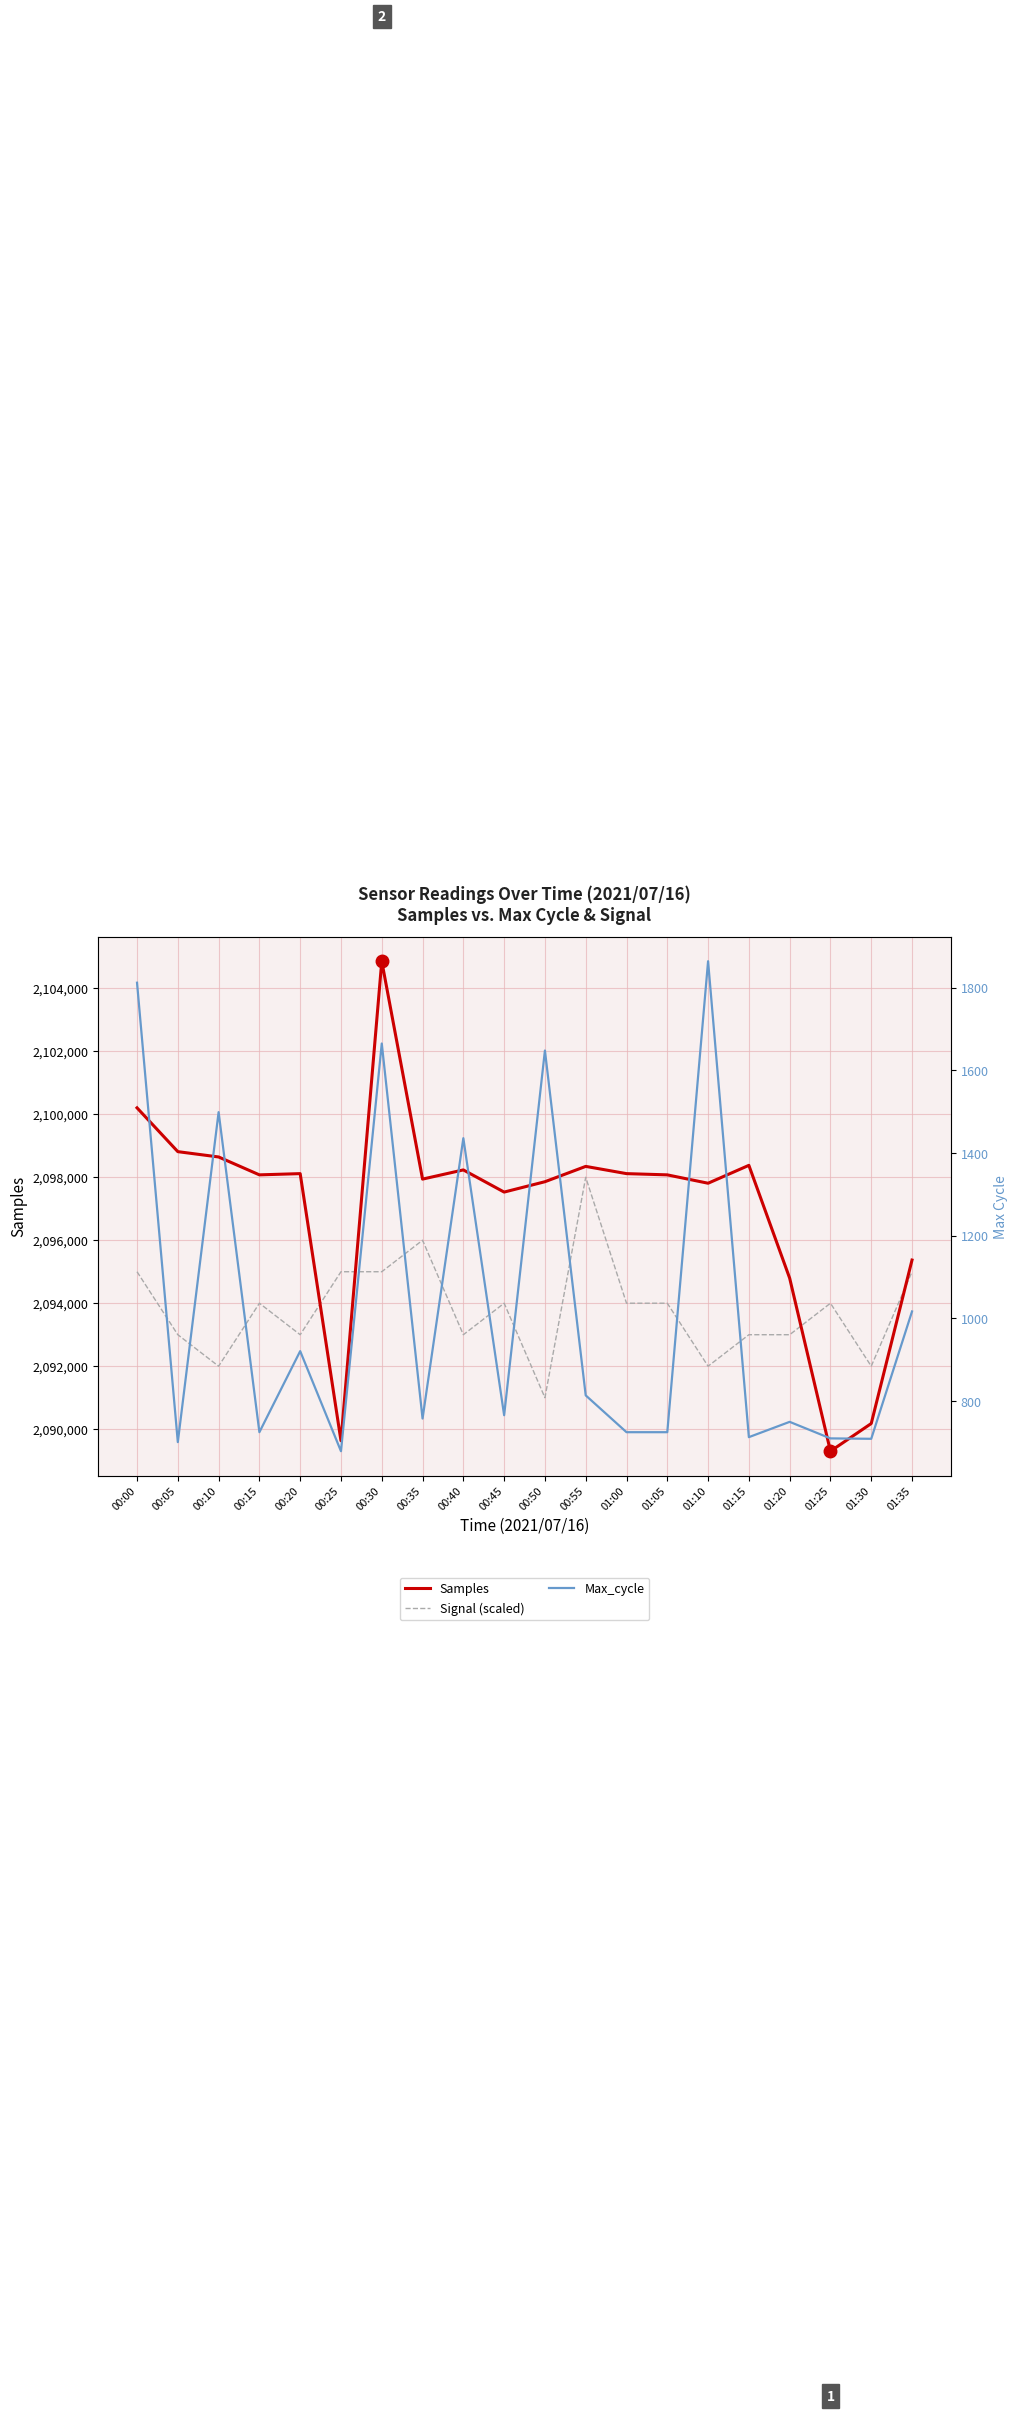

List the labels in order of Samples value, smallest first.

01:25, 00:25, 01:30, 01:20, 01:35, 00:45, 01:10, 00:50, 00:35, 00:15, 01:05, 00:20, 01:00, 00:40, 00:55, 01:15, 00:10, 00:05, 00:00, 00:30